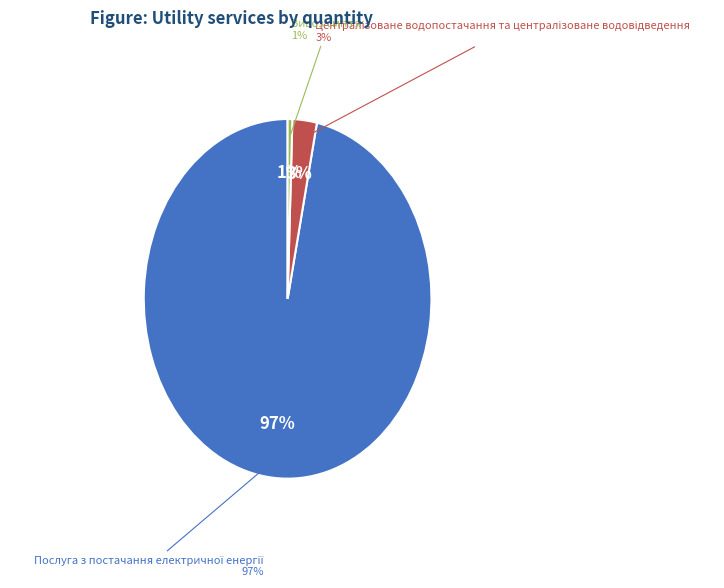

To the nearest percent, what percentage of the pie is Централізоване водопостачання та централізоване водовідведення?

3%